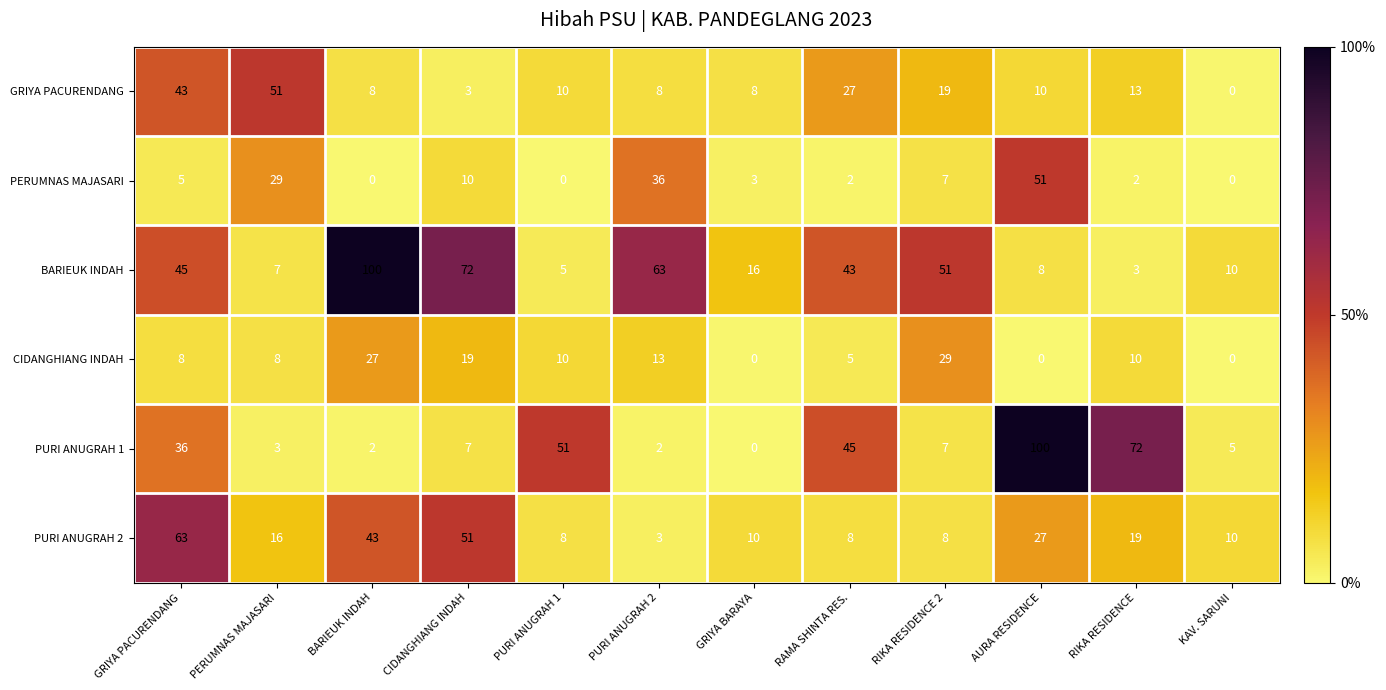

True or false: BARIEUK INDAH has a value of 8 at AURA RESIDENCE.

True